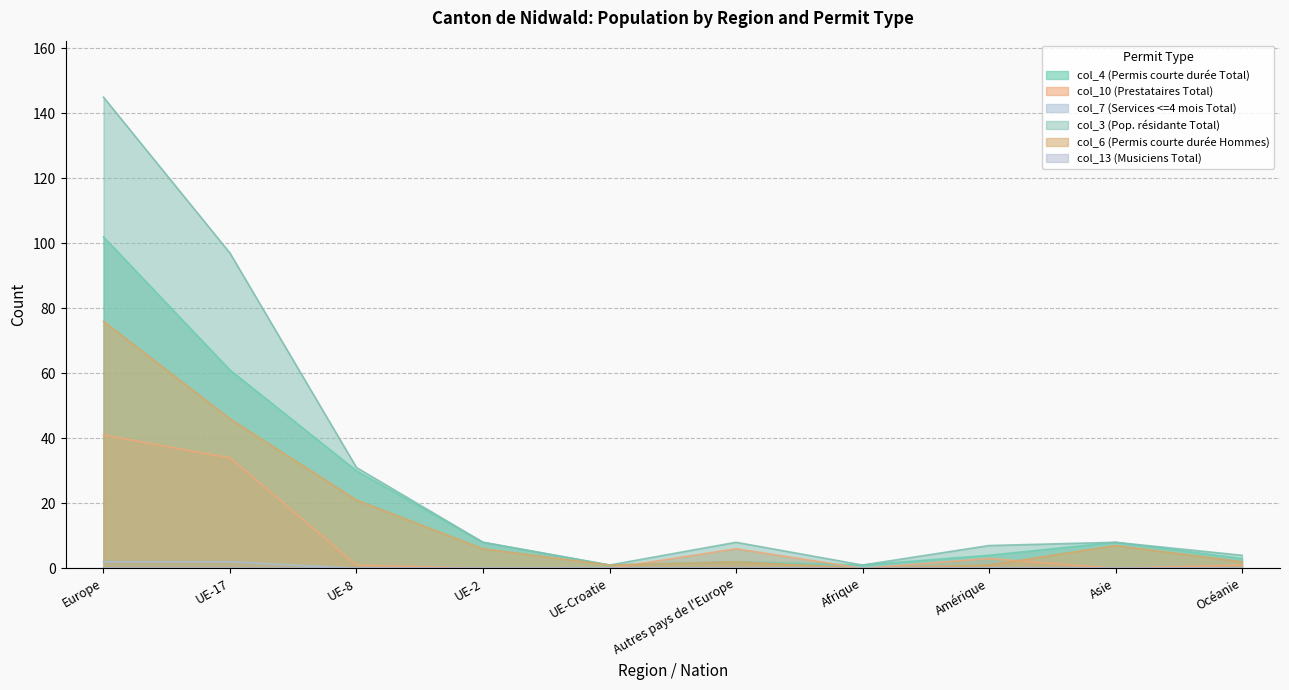

How many interior local peaks does the col_10 (Prestataires Total) series have?

2